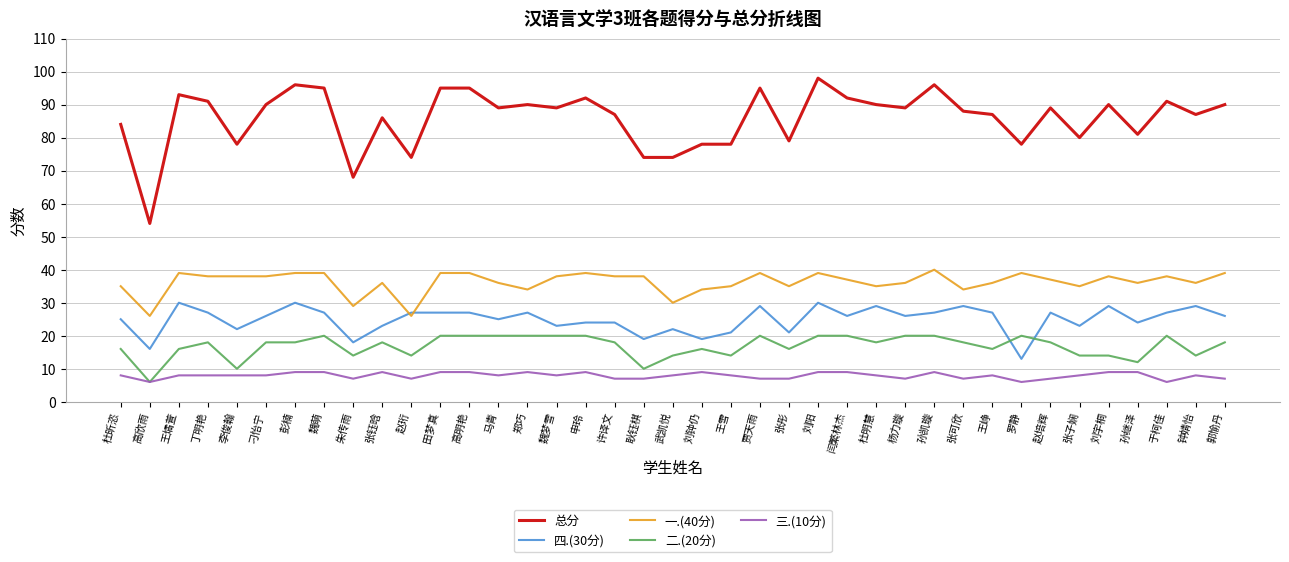

Reading left to right, what are all the values shown in this chart?

总分: 84	54	93	91	78	90	96	95	68	86	74	95	95	89	90	89	92	87	74	74	78	78	95	79	98	92	90	89	96	88	87	78	89	80	90	81	91	87	90
四.(30分): 25	16	30	27	22	26	30	27	18	23	27	27	27	25	27	23	24	24	19	22	19	21	29	21	30	26	29	26	27	29	27	13	27	23	29	24	27	29	26
一.(40分): 35	26	39	38	38	38	39	39	29	36	26	39	39	36	34	38	39	38	38	30	34	35	39	35	39	37	35	36	40	34	36	39	37	35	38	36	38	36	39
二.(20分): 16	6	16	18	10	18	18	20	14	18	14	20	20	20	20	20	20	18	10	14	16	14	20	16	20	20	18	20	20	18	16	20	18	14	14	12	20	14	18
三.(10分): 8	6	8	8	8	8	9	9	7	9	7	9	9	8	9	8	9	7	7	8	9	8	7	7	9	9	8	7	9	7	8	6	7	8	9	9	6	8	7